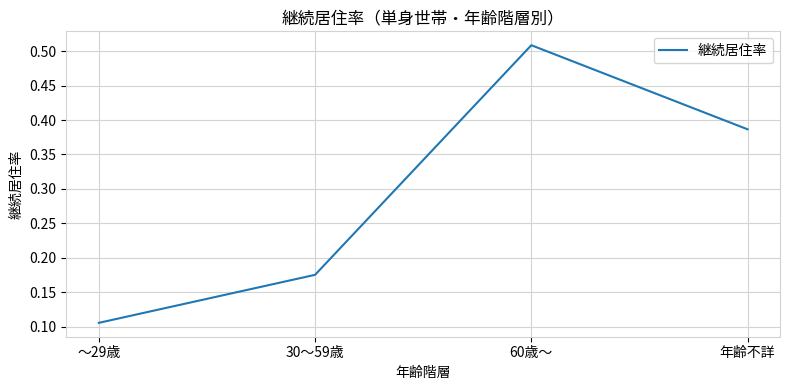

Which has a higher value, 60歳～ or ～29歳?

60歳～